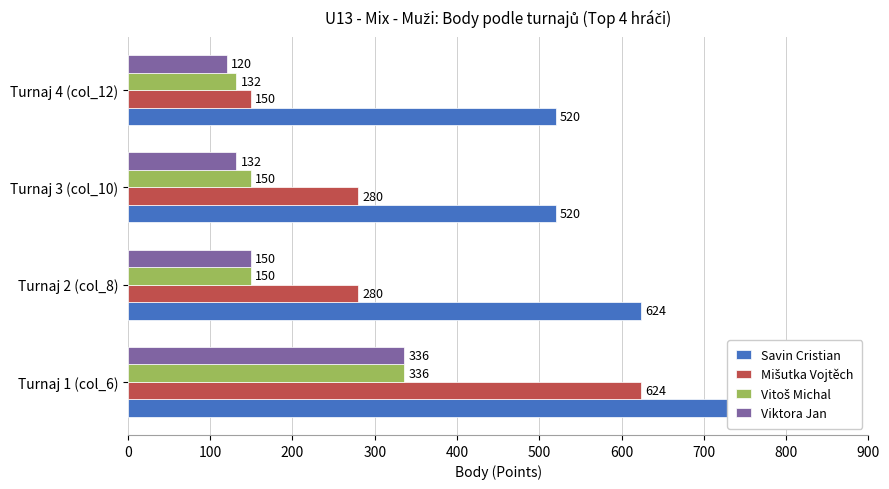

Is it true that Savin Cristian equals 913 at Turnaj 3 (col_10)?

False